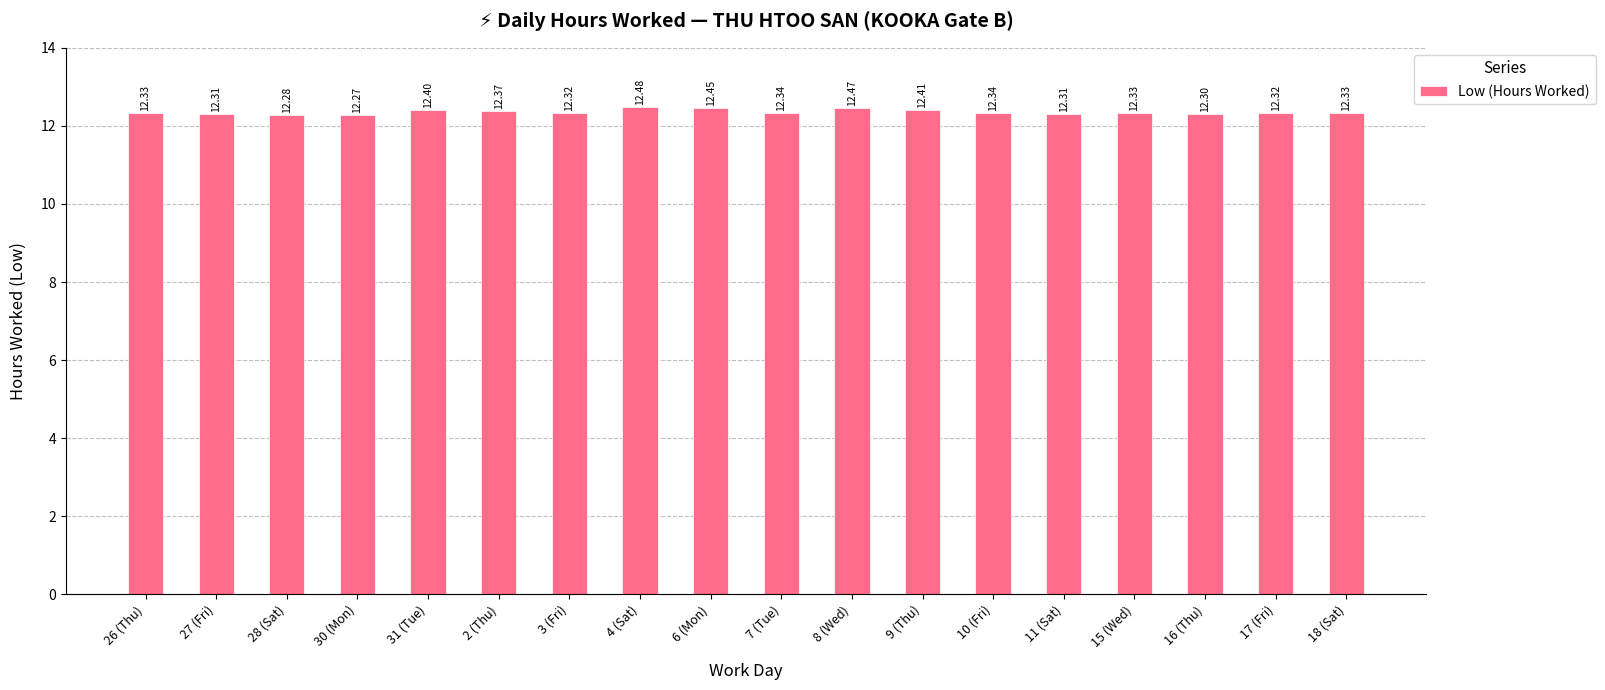

What is the greatest value displayed?

12.5